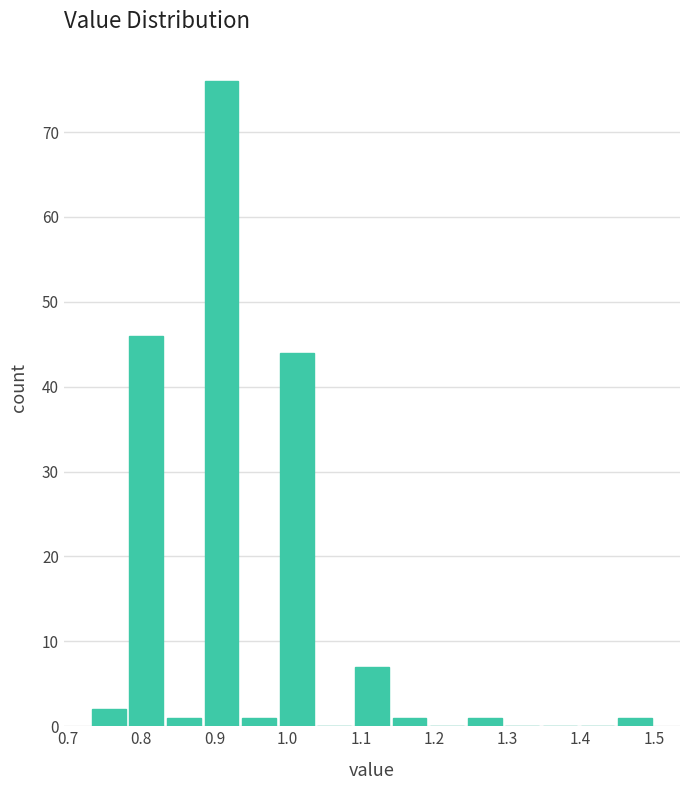

Reading left to right, transcribe this chart: for each bar, give the range it covers on the x-axis and its height. Neither the bar edges nor the heights are printed on the chart, so give them approximately, as read against the axes.

0.73 to 0.78: 2
0.78 to 0.83: 46
0.83 to 0.88: 1
0.88 to 0.94: 76
0.94 to 0.99: 1
0.99 to 1.04: 44
1.04 to 1.09: 0
1.09 to 1.14: 7
1.14 to 1.19: 1
1.19 to 1.24: 0
1.24 to 1.29: 1
1.29 to 1.35: 0
1.35 to 1.40: 0
1.40 to 1.45: 0
1.45 to 1.50: 1